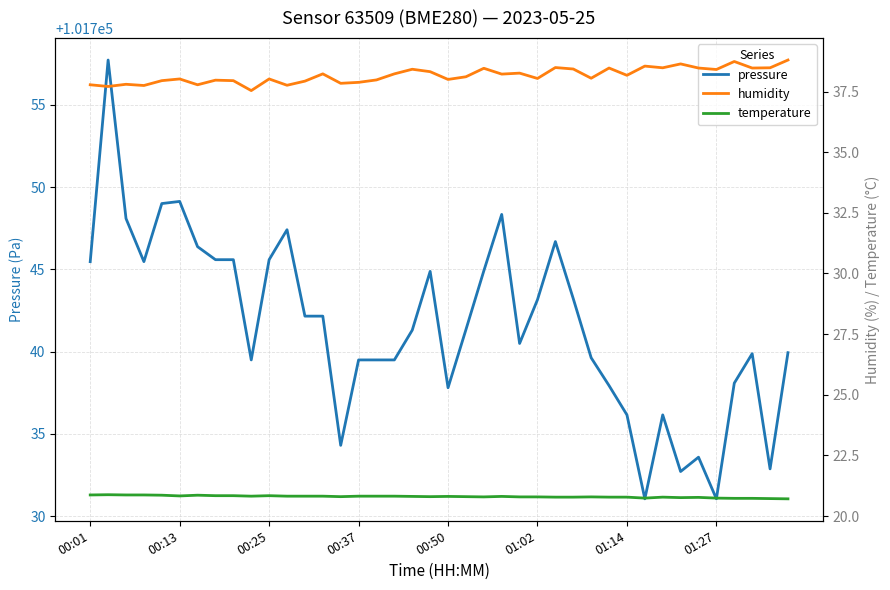

True or false: temperature and pressure cross at least once.

False